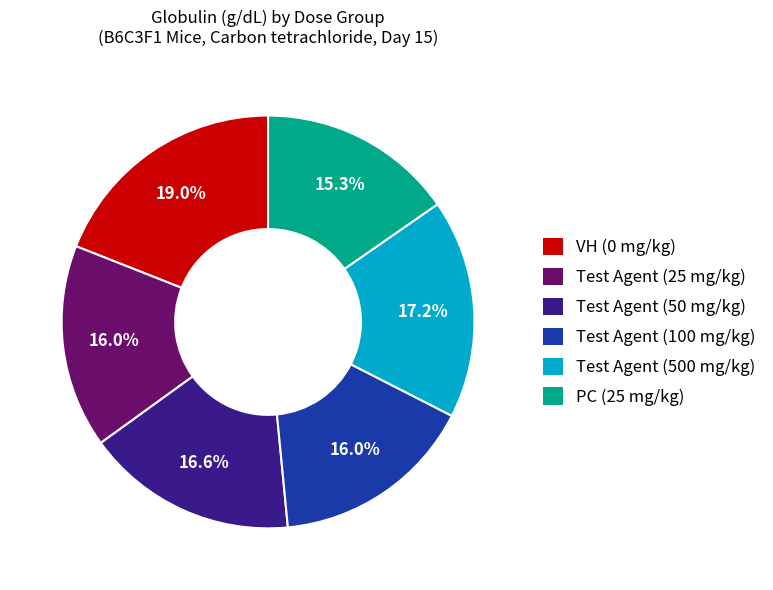

To the nearest percent, what is the combined percentage of Test Agent (25 mg/kg) and Test Agent (100 mg/kg)?

32%